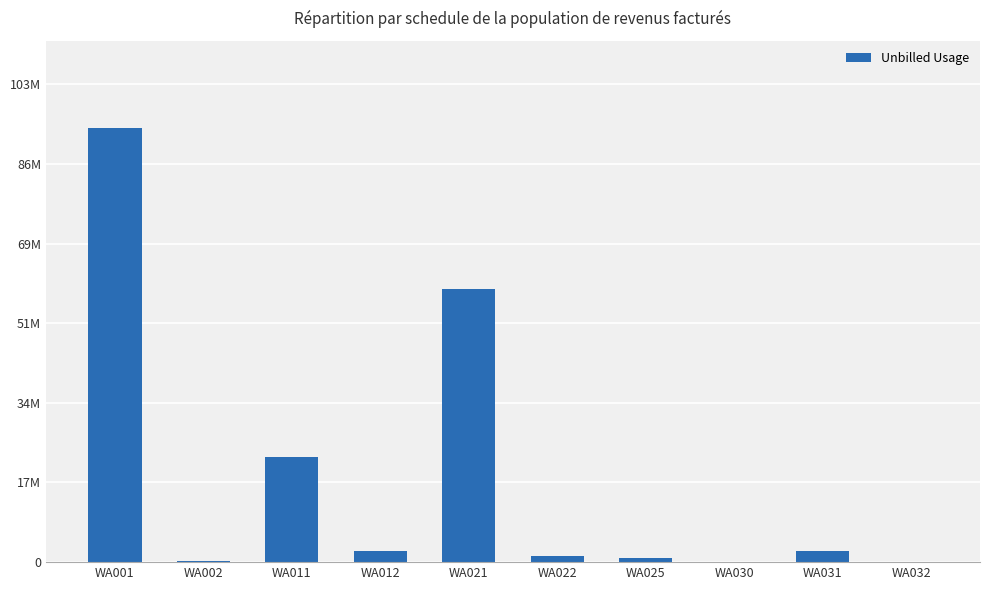

At which label does the data first exceed 2354554?

WA001